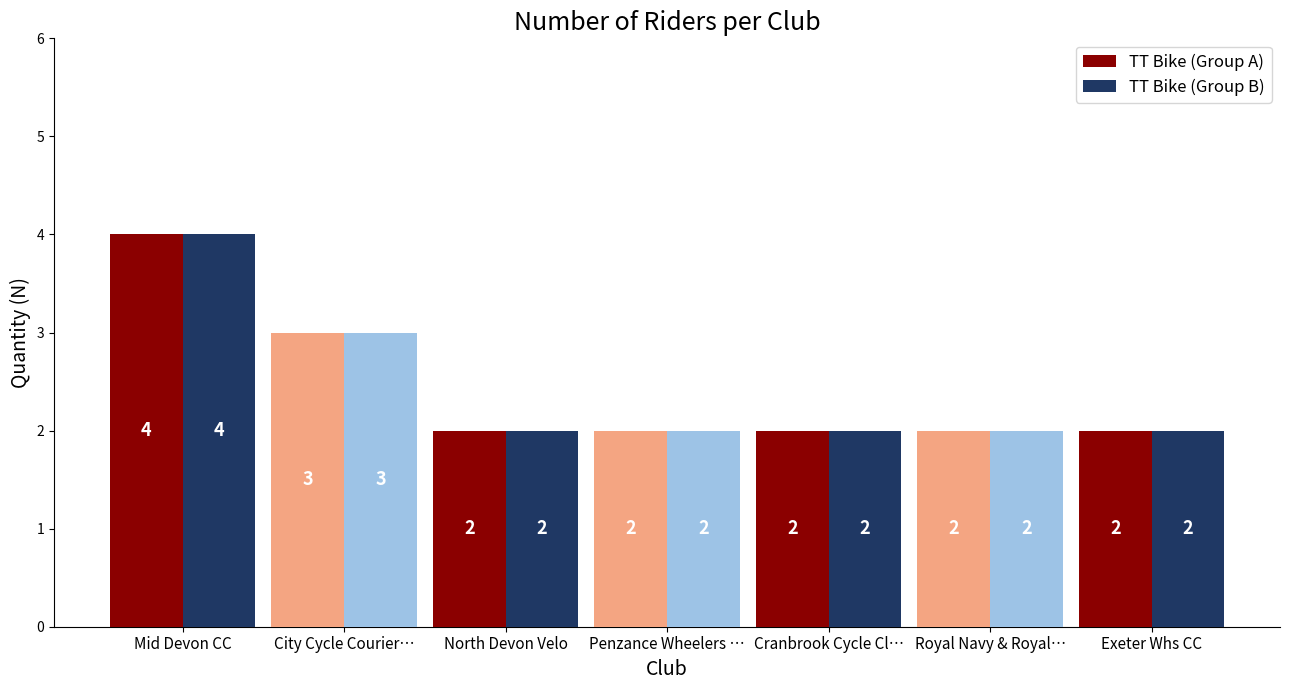

Reading left to right, transcribe all the data shown in this chart.

TT Bike (Group A): Mid Devon CC=4	City Cycle Courier…=3	North Devon Velo=2	Penzance Wheelers …=2	Cranbrook Cycle Cl…=2	Royal Navy & Royal…=2	Exeter Whs CC=2
TT Bike (Group B): Mid Devon CC=4	City Cycle Courier…=3	North Devon Velo=2	Penzance Wheelers …=2	Cranbrook Cycle Cl…=2	Royal Navy & Royal…=2	Exeter Whs CC=2